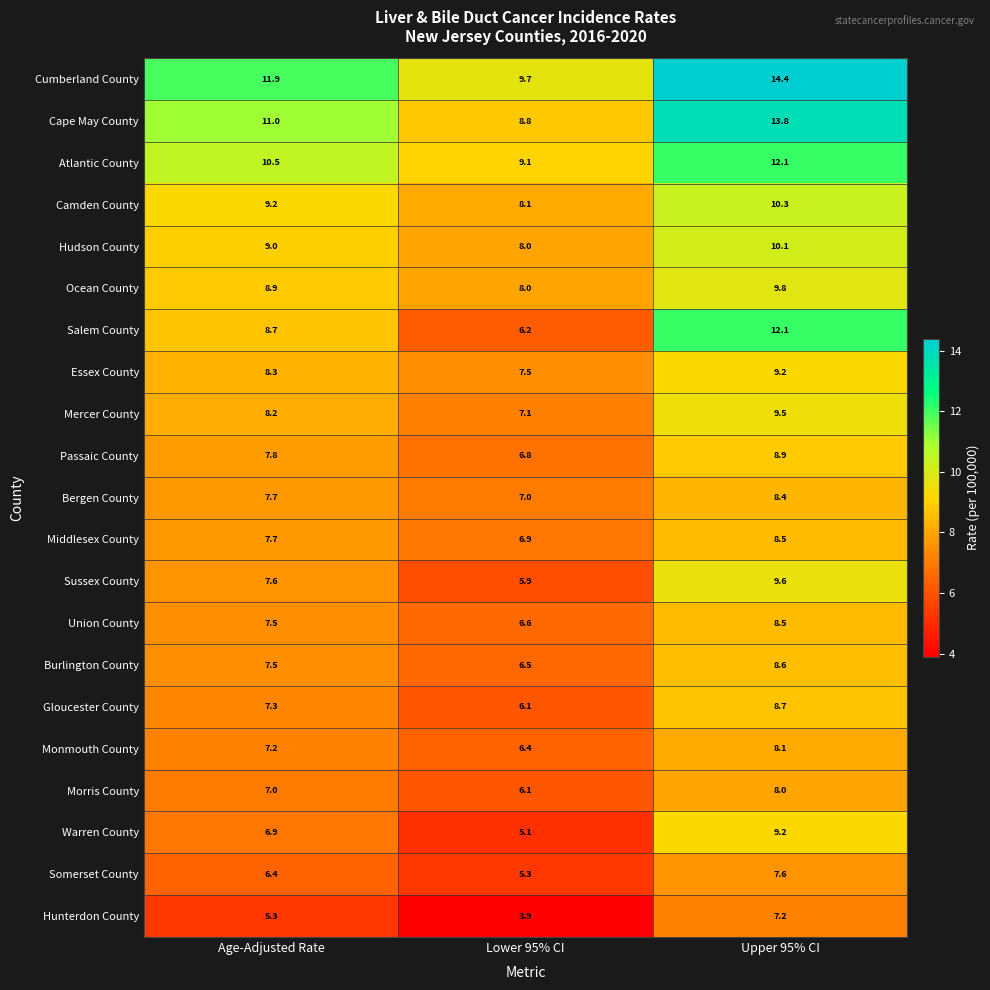

List the labels in order of Ocean County value, smallest first.

Lower 95% CI, Age-Adjusted Rate, Upper 95% CI